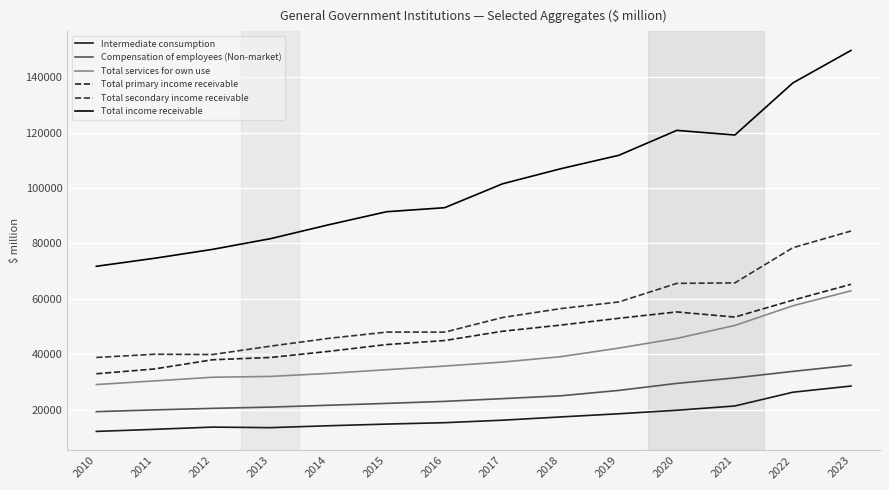

Reading left to right, what are all the values shown in this chart?

Intermediate consumption: 2010=12103	2011=12857	2012=13668	2013=13467	2014=14152	2015=14753	2016=15260	2017=16164	2018=17339	2019=18480	2020=19752	2021=21299	2022=26266	2023=28499
Compensation of employees (Non-market): 2010=19241	2011=19879	2012=20436	2013=20890	2014=21554	2015=22230	2016=22959	2017=23951	2018=24971	2019=26916	2020=29458	2021=31438	2022=33795	2023=36010
Total services for own use: 2010=29033	2011=30342	2012=31668	2013=31977	2014=33057	2015=34399	2016=35708	2017=37167	2018=39100	2019=42199	2020=45701	2021=50386	2022=57496	2023=62894
Total primary income receivable: 2010=32933	2011=34664	2012=37983	2013=38819	2014=41019	2015=43477	2016=44940	2017=48299	2018=50513	2019=52969	2020=55266	2021=53413	2022=59528	2023=65241
Total secondary income receivable: 2010=38821	2011=39976	2012=39872	2013=42910	2014=45711	2015=47984	2016=47970	2017=53264	2018=56472	2019=58869	2020=65582	2021=65758	2022=78468	2023=84483
Total income receivable: 2010=71754	2011=74640	2012=77855	2013=81729	2014=86730	2015=91461	2016=92909	2017=101563	2018=106986	2019=111837	2020=120848	2021=119170	2022=137996	2023=149724